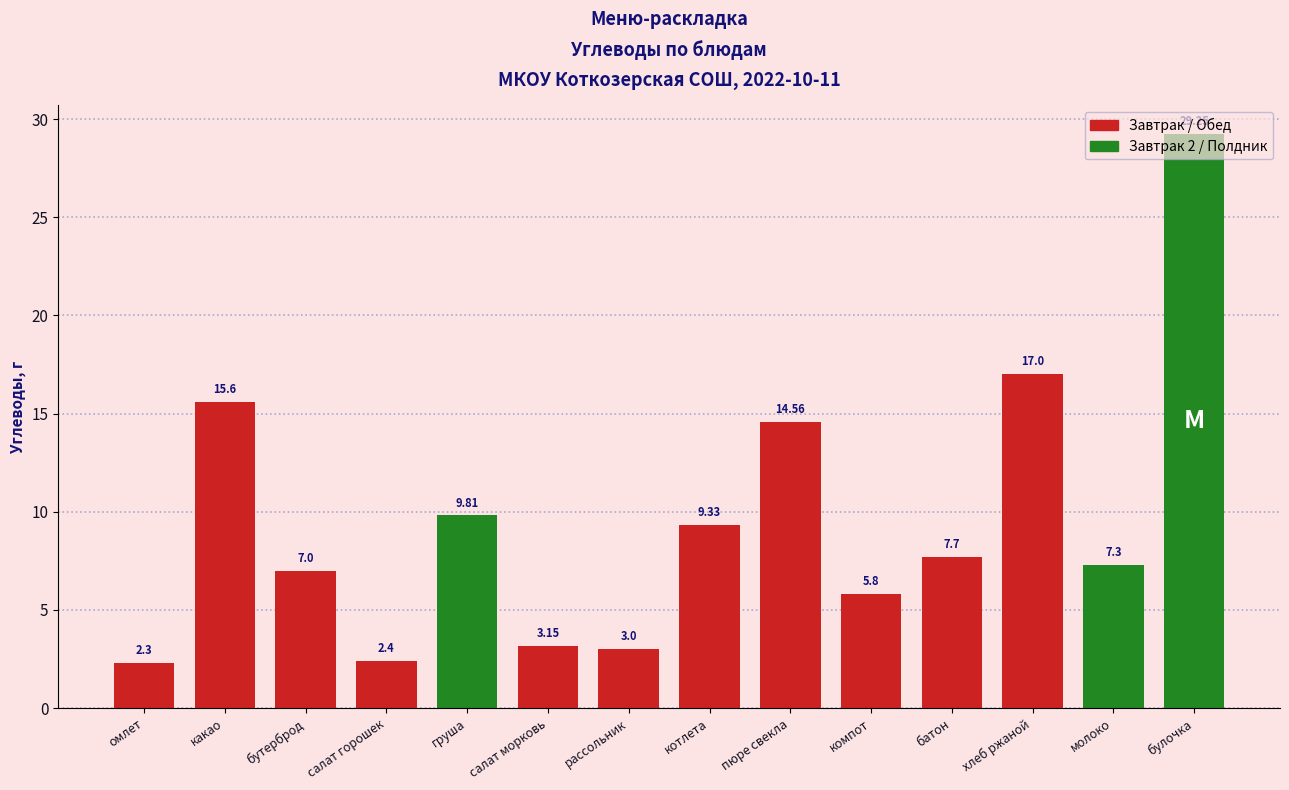

What is the average value?

9.6